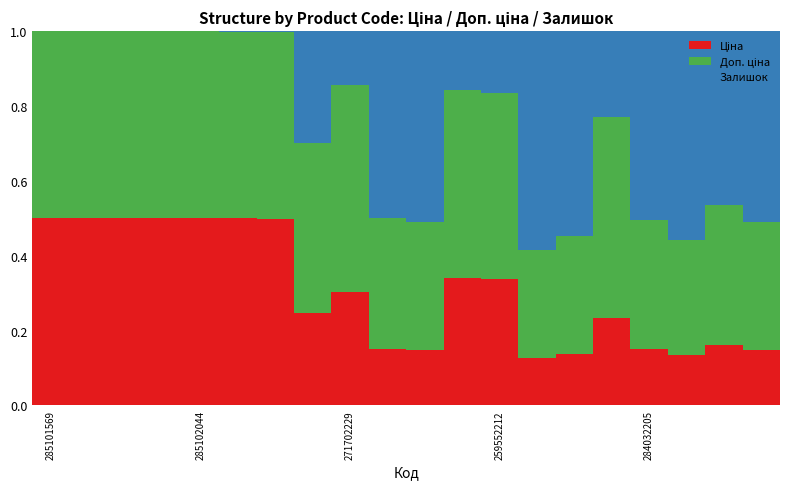

Which series has the largest total across all categories?

Доп. ціна